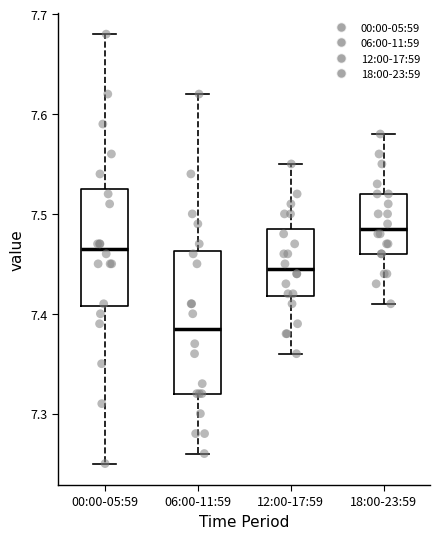

Comparing the boxes themselves (not the whiskers), which one is the tallest?

06:00-11:59